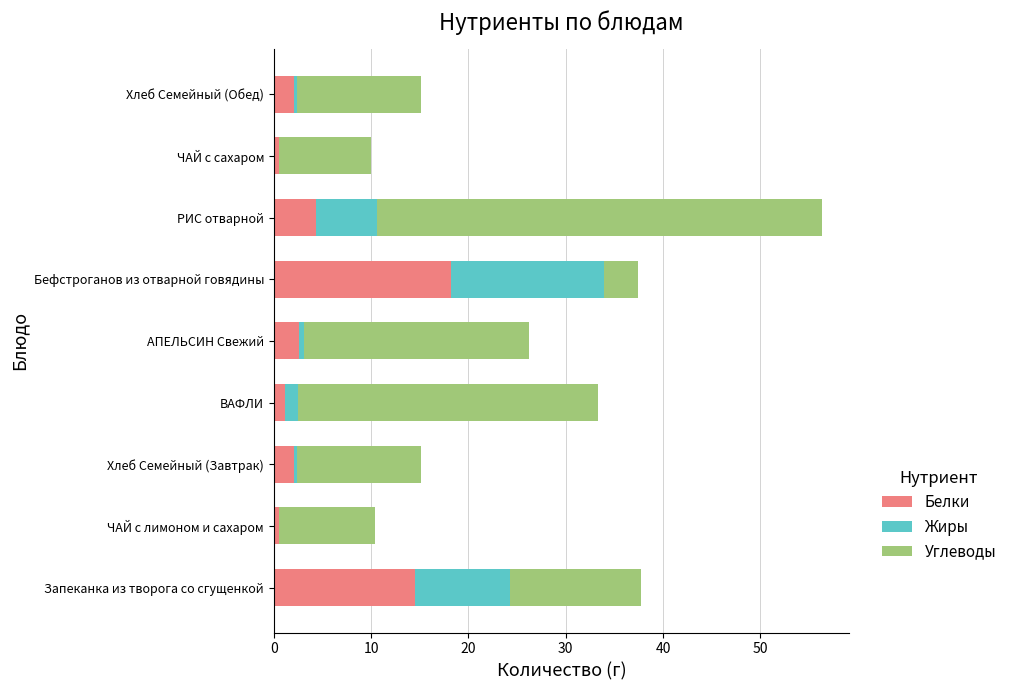

Is it true that Белки equals 9.4 at Запеканка из творога со сгущенкой?

False